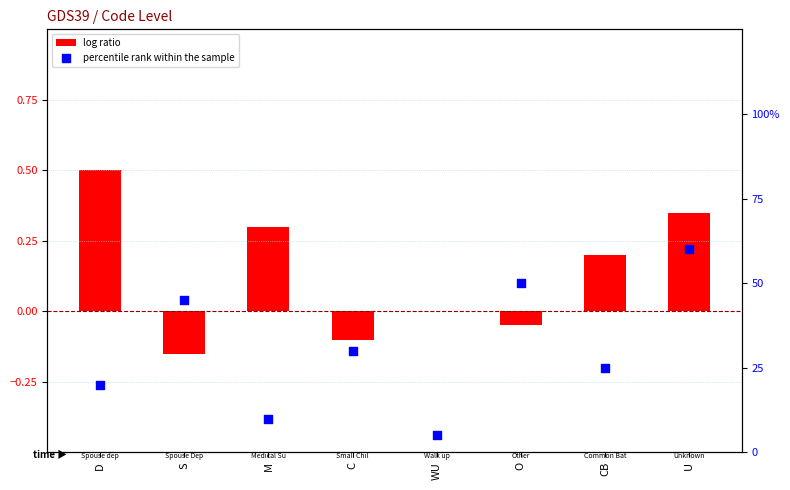

Is the value of log ratio at CB greater than the value of percentile rank within the sample at S?

No